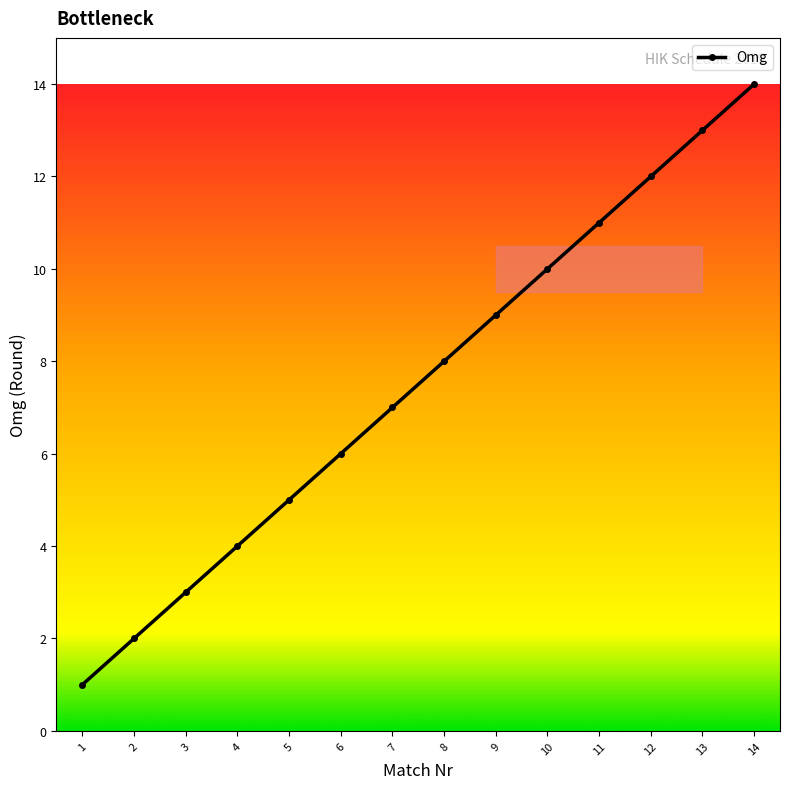

Which category has the lowest value across all series?

1